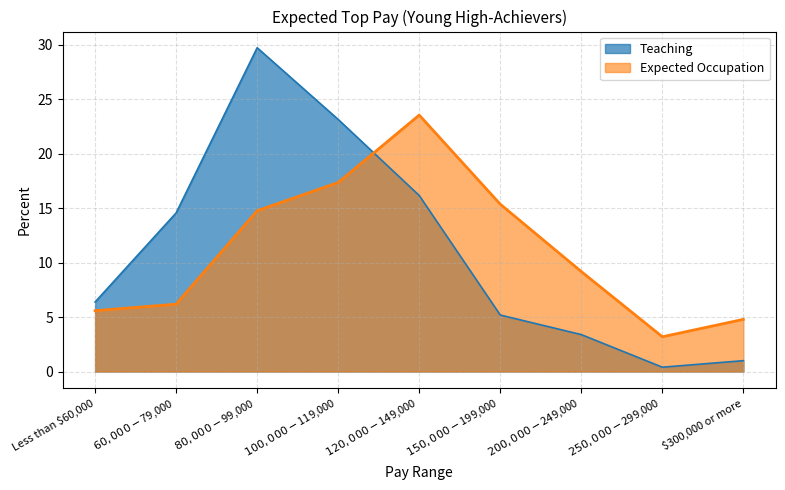

True or false: Expected Occupation has more than 1 interior local peaks.

False